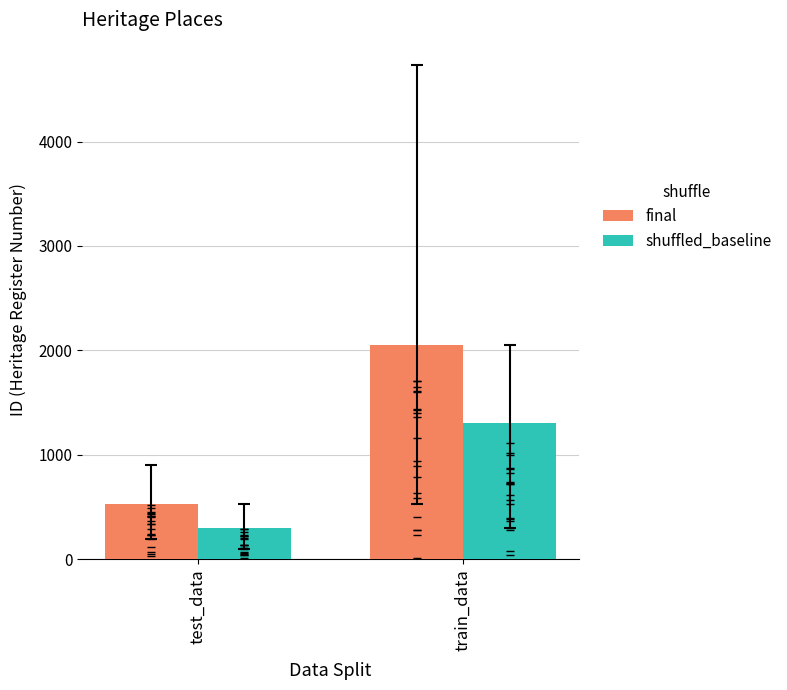

Reading left to right, list all the values displayed in this chart.

final: 533	2048
shuffled_baseline: 296	1304